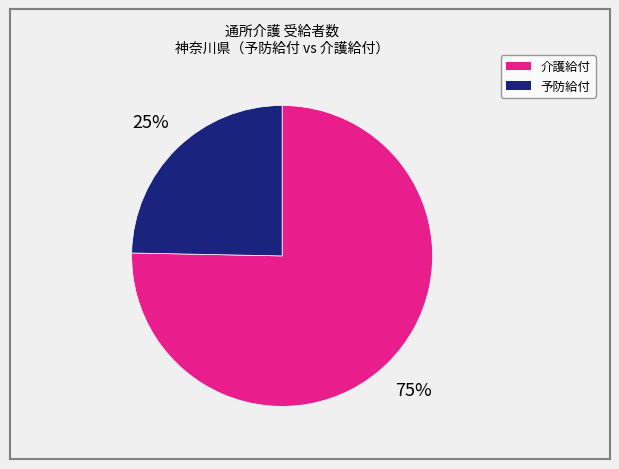

To the nearest percent, what is the average slice percentage?

50%